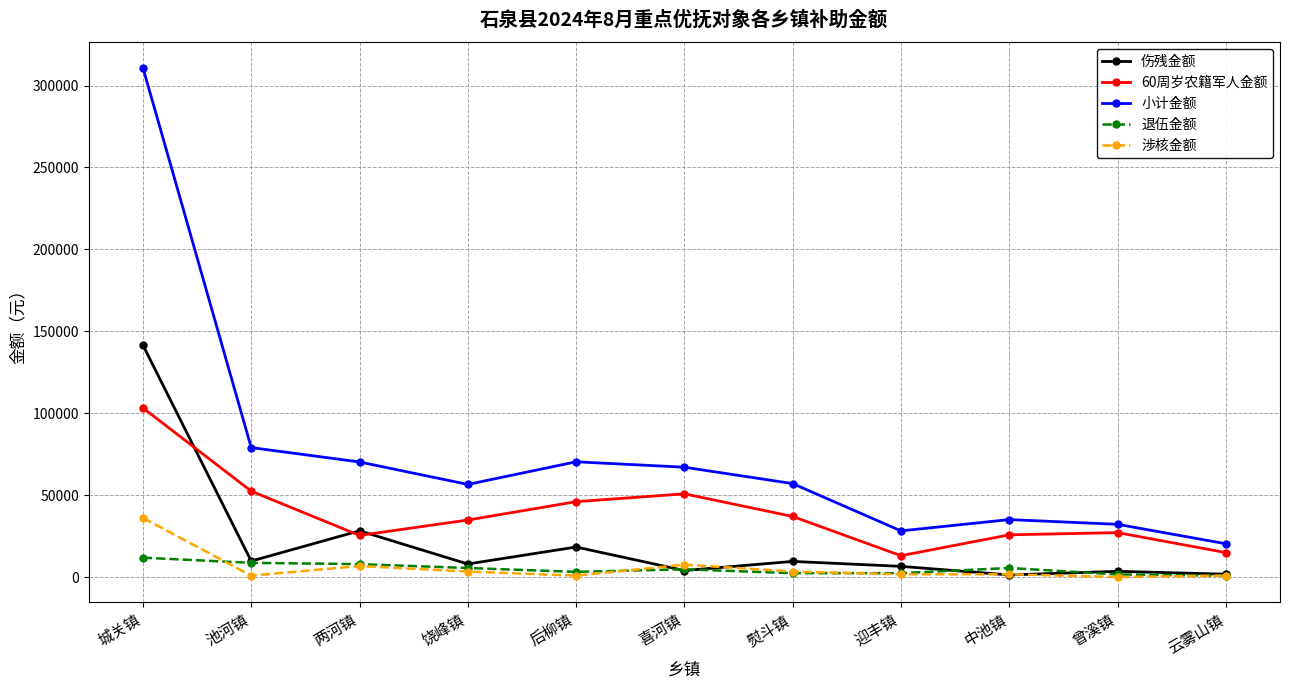

How many interior local valleys does the 小计金额 series have?

2